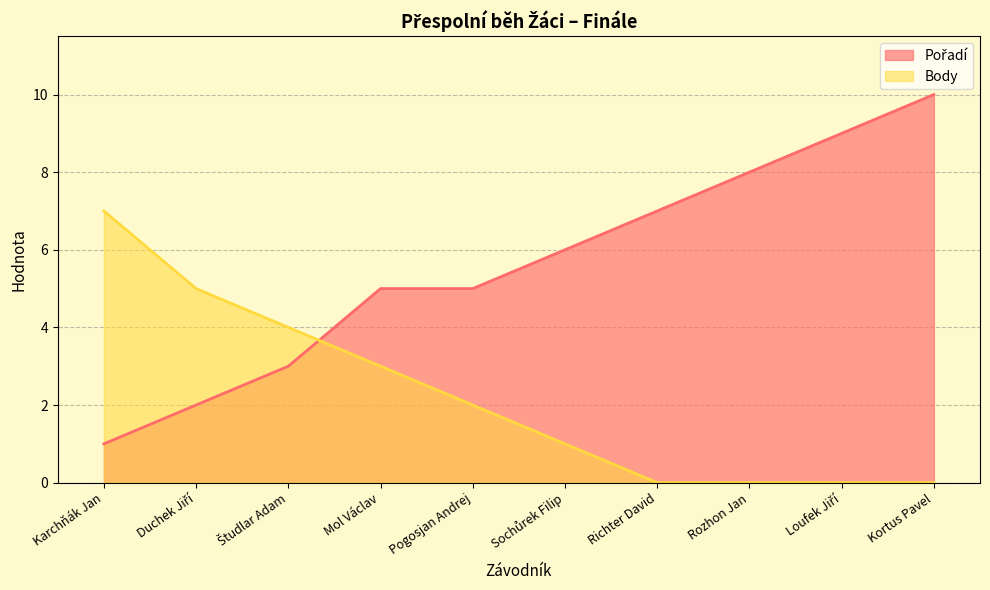

Count the number of data series in this chart.

2